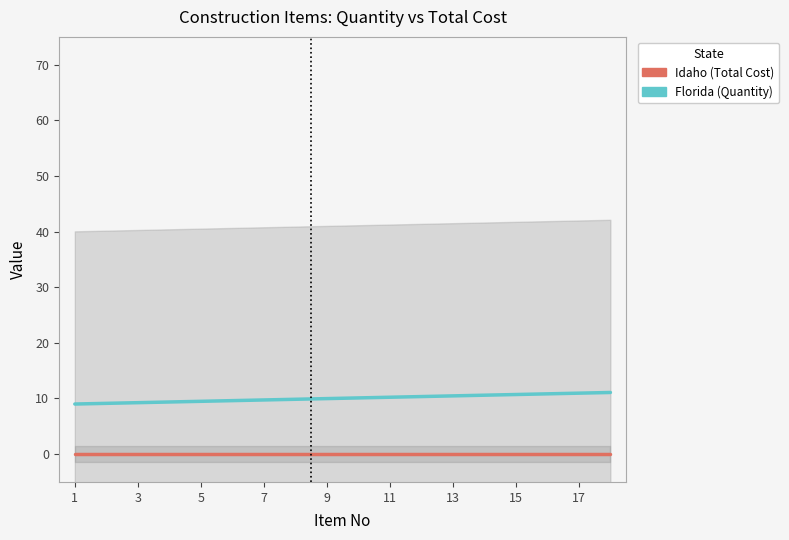

Which series has the largest range (max minus min)?

Florida